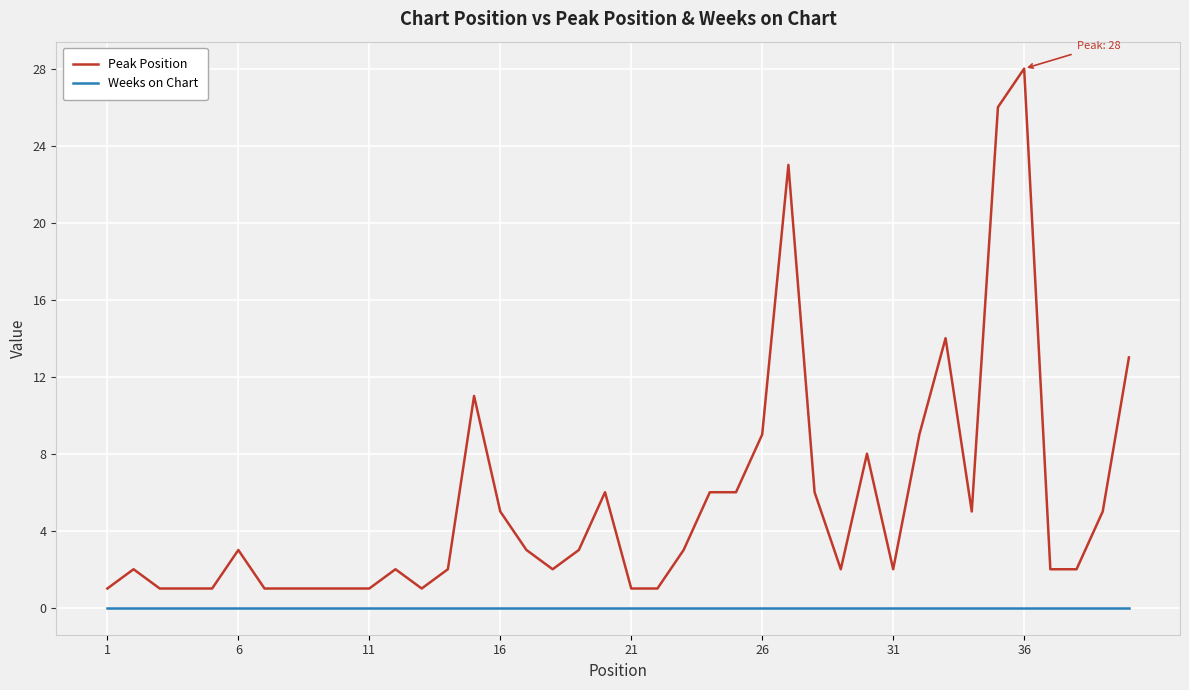

What is the greatest value displayed?

28